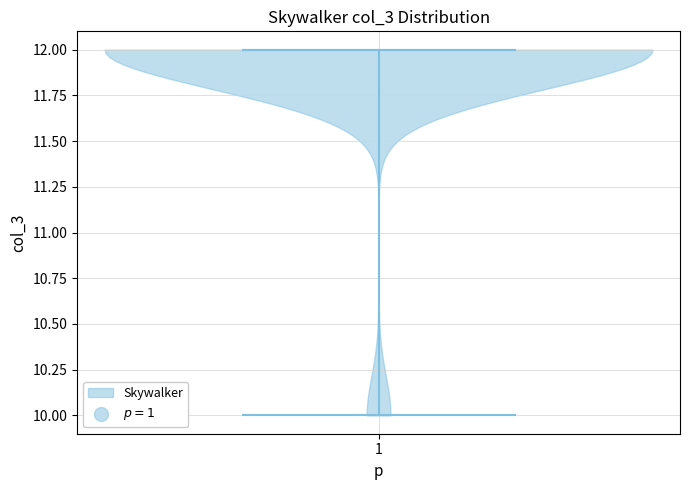

Read this violin plot against the y-axis: where its median line is, and the lowest and highest points the violin reaches. The values are not printed on the chart, so give them approximately, as read against the axis.

median line 12, lowest point 10, highest point 12